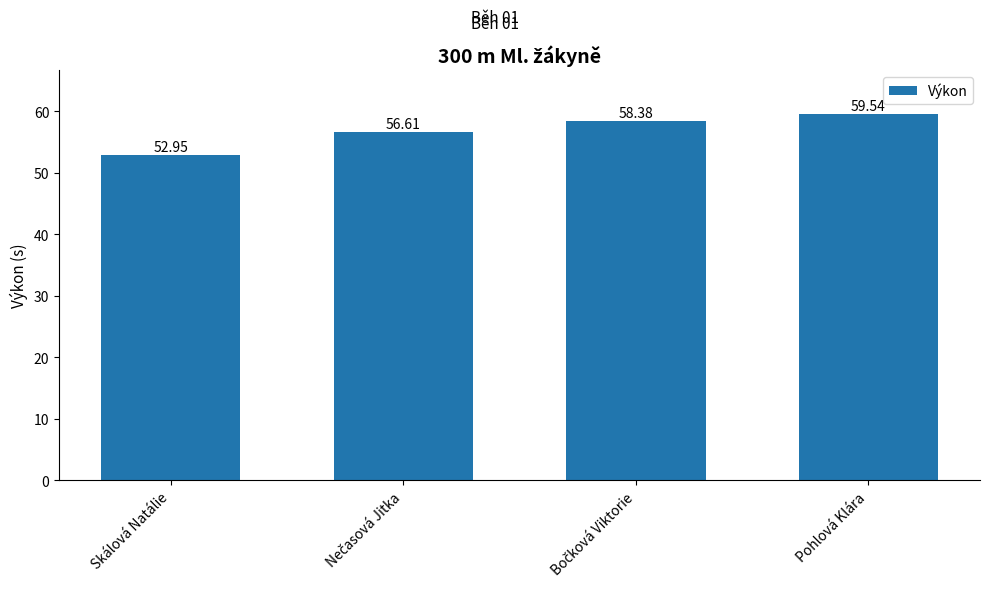

Does the chart contain stacked bars?

No